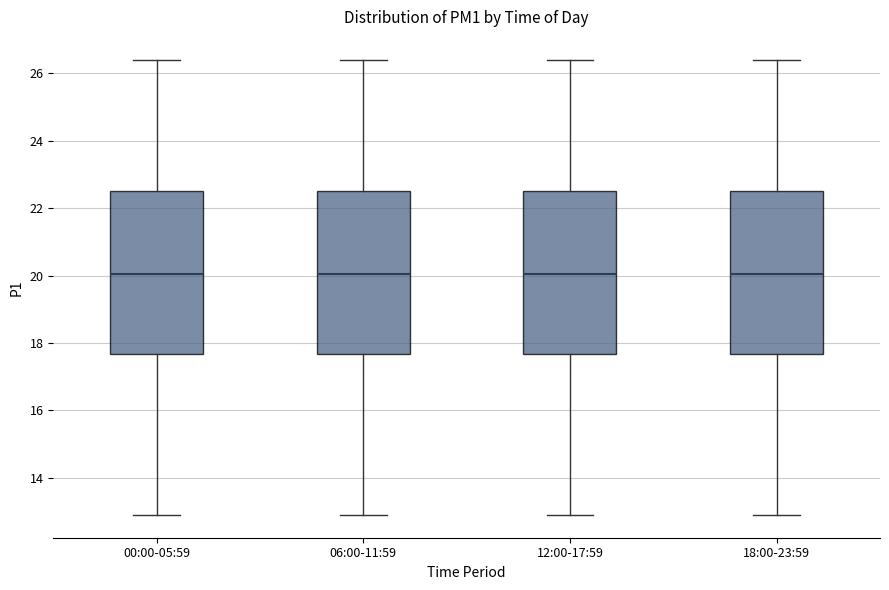

Where does the median line of the box for 00:00-05:59 sit on the y-axis? The values are not printed on the chart, so give them approximately, as read against the axis.

20.0